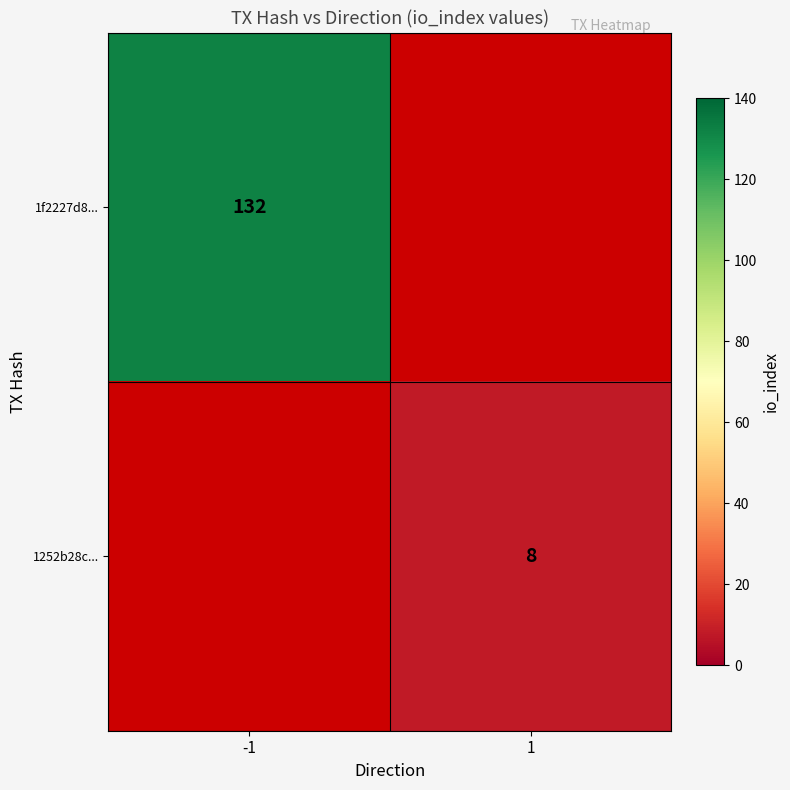

Is the value of 1f2227d8... at -1 greater than the value of 1252b28c... at 1?

Yes